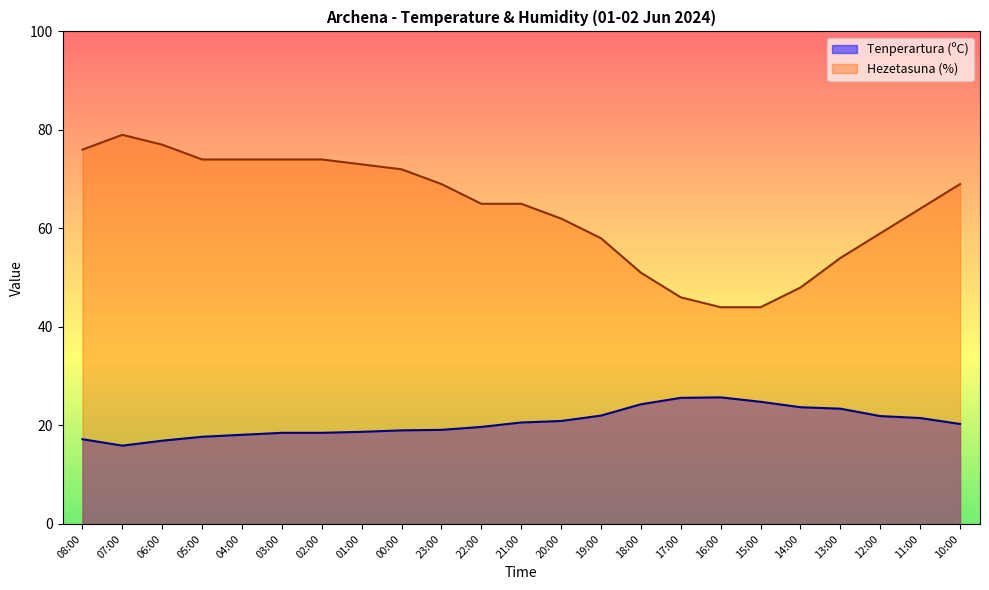

Reading left to right, transcribe all the data shown in this chart.

Tenperartura (ºC): 08:00=17.2	07:00=15.9	06:00=16.9	05:00=17.7	04:00=18.1	03:00=18.5	02:00=18.5	01:00=18.7	00:00=19.0	23:00=19.1	22:00=19.7	21:00=20.6	20:00=20.9	19:00=22.0	18:00=24.3	17:00=25.6	16:00=25.7	15:00=24.8	14:00=23.7	13:00=23.4	12:00=21.9	11:00=21.5	10:00=20.3
Hezetasuna (%): 08:00=76.0	07:00=79.0	06:00=77.0	05:00=74.0	04:00=74.0	03:00=74.0	02:00=74.0	01:00=73.0	00:00=72.0	23:00=69.0	22:00=65.0	21:00=65.0	20:00=62.0	19:00=58.0	18:00=51.0	17:00=46.0	16:00=44.0	15:00=44.0	14:00=48.0	13:00=54.0	12:00=59.0	11:00=64.0	10:00=69.0